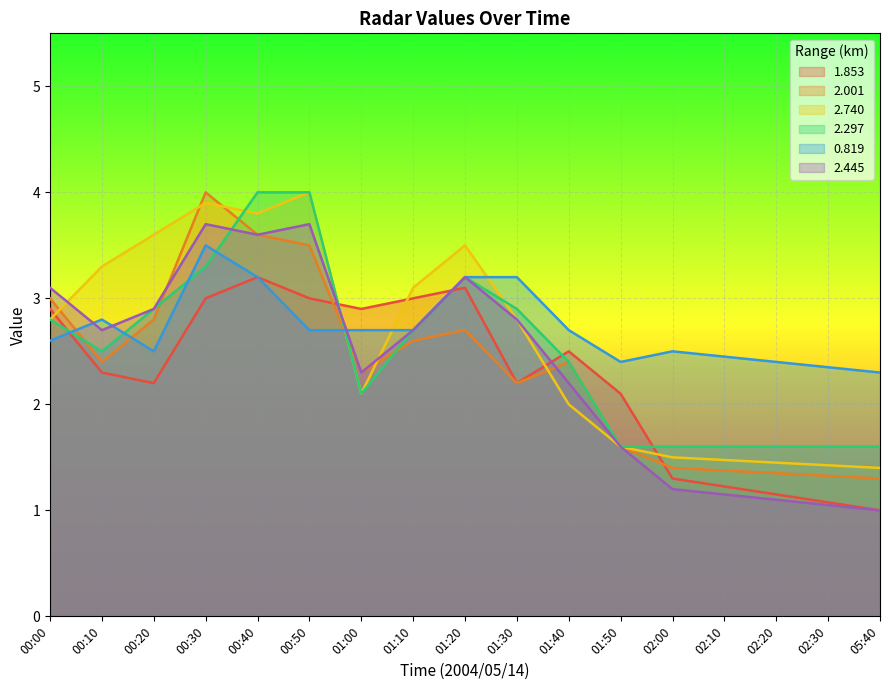

Which series has the largest range (max minus min)?

2.740